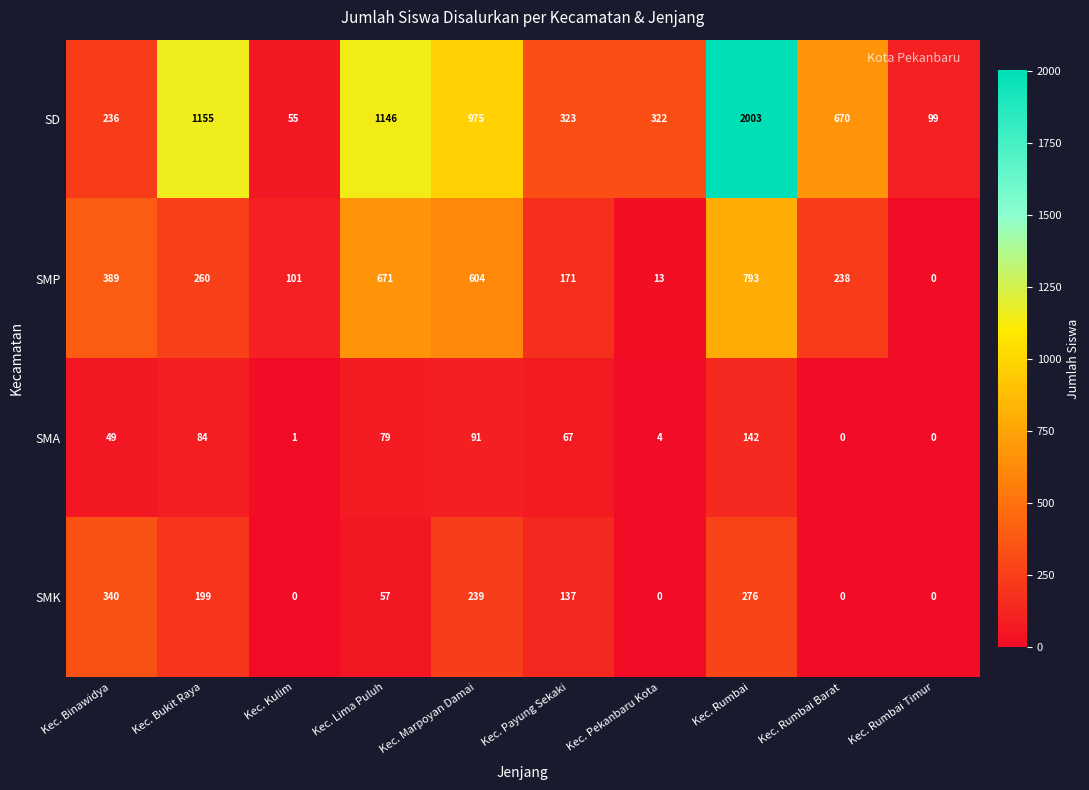

What is the highest value of the SD series?

2003